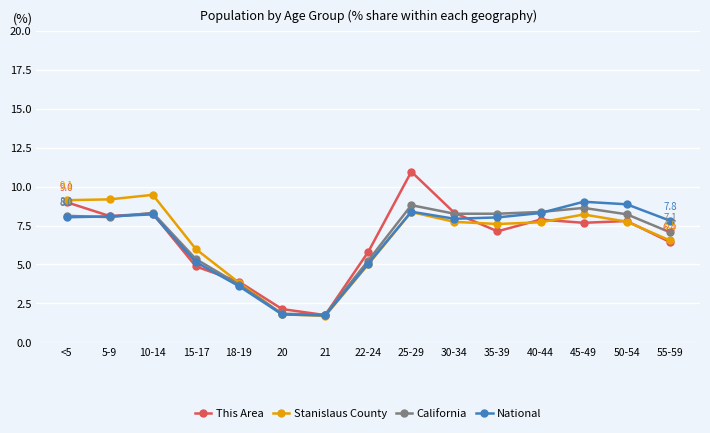

What is the label of the 13th point from the right?

10-14